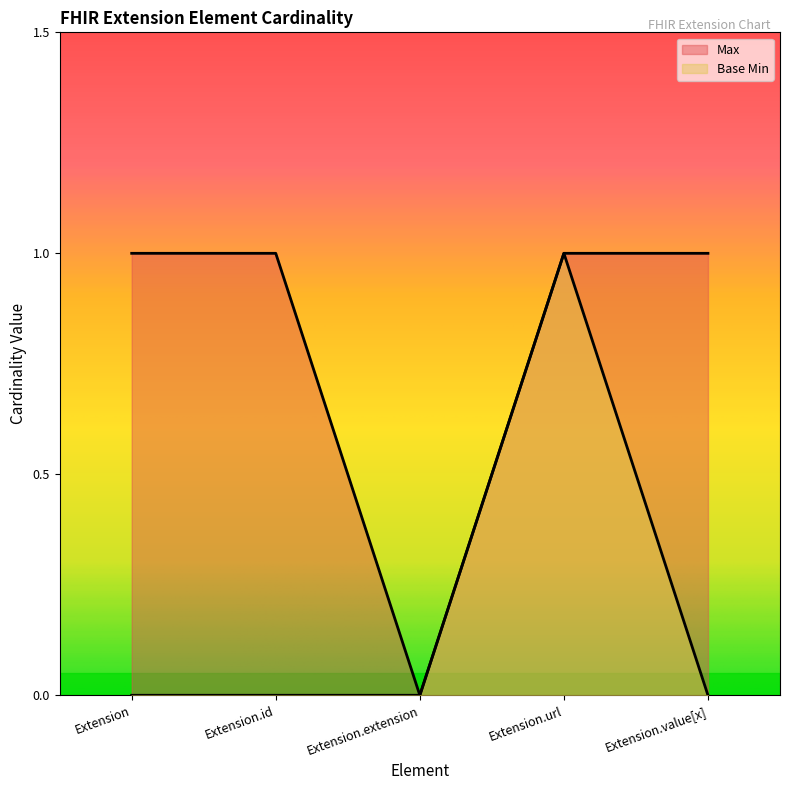

At how many categories does at least one series exceed 0?

4